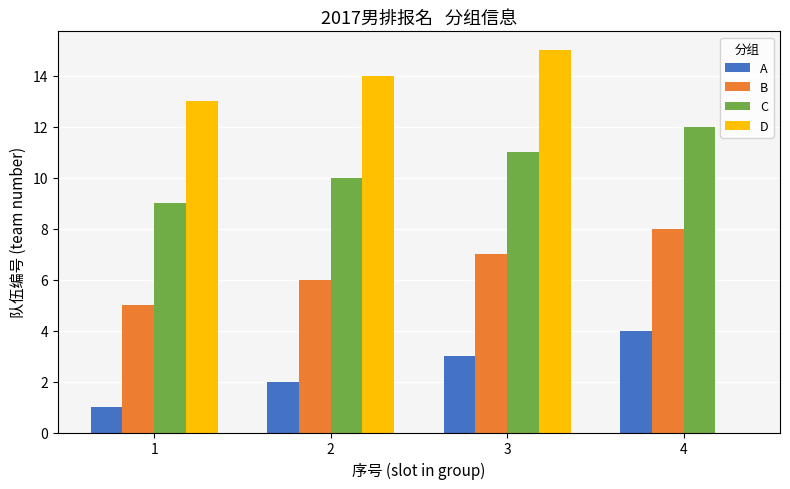

Which series changed the most between 2 and 4?

D